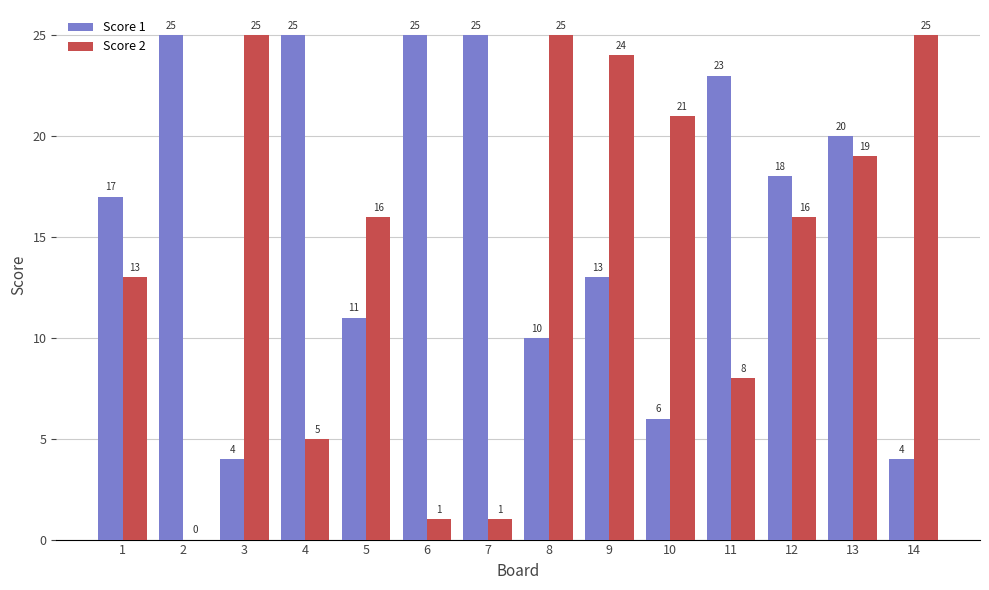

What are all the series names shown in the legend?

Score 1, Score 2